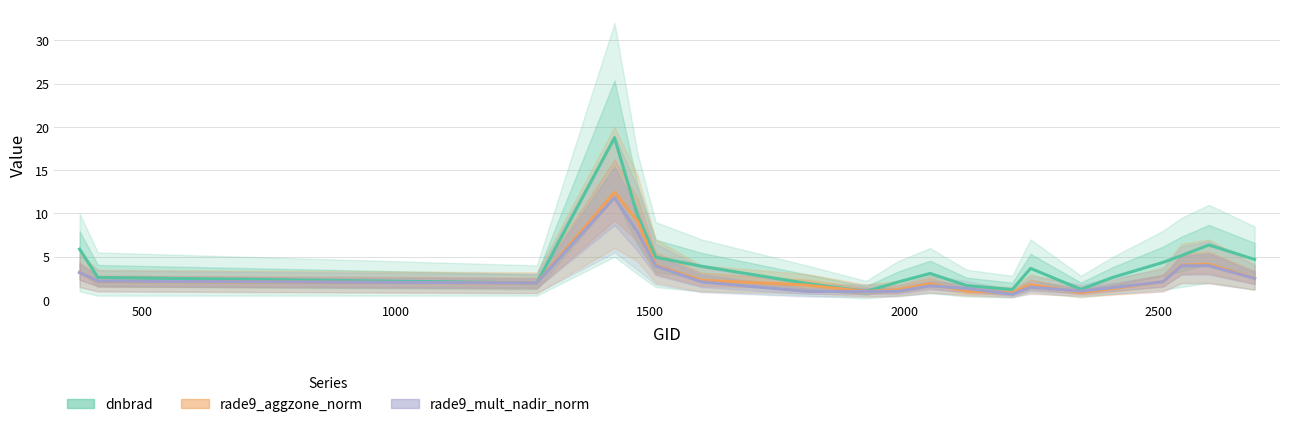

Which series has the largest range (max minus min)?

dnbrad